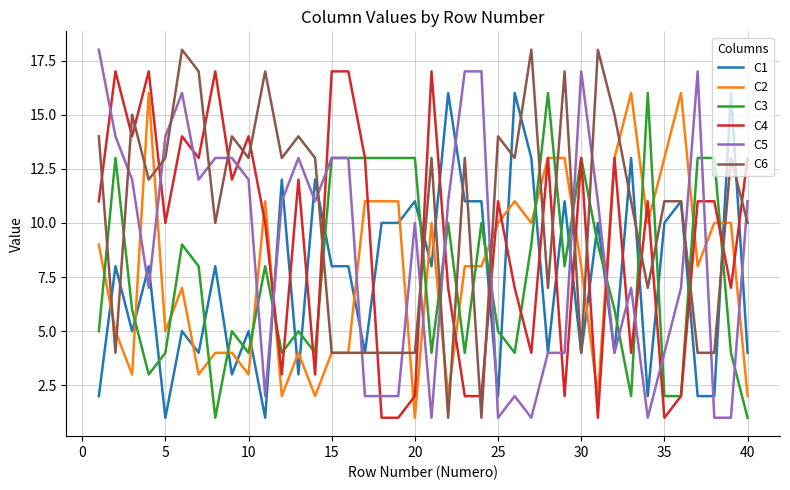

Which series has the largest total across all categories?

C6